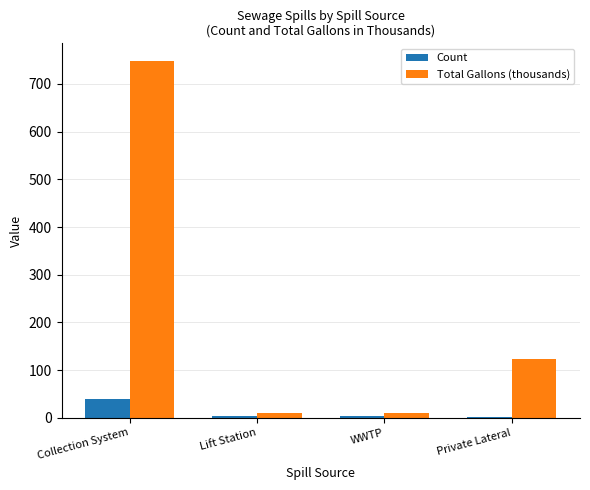

At which category is the sum across all series the highest?

Collection System